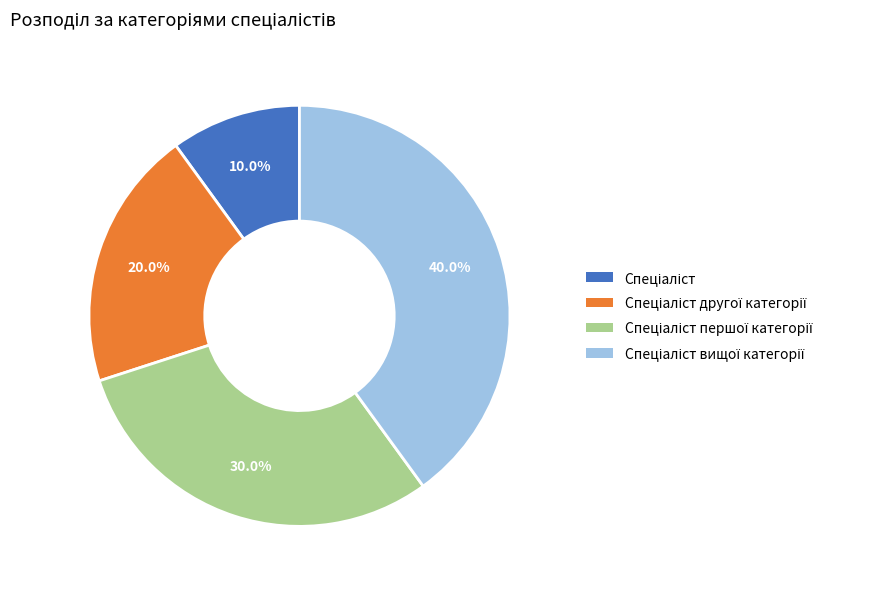

Does any single category account for the majority?

No